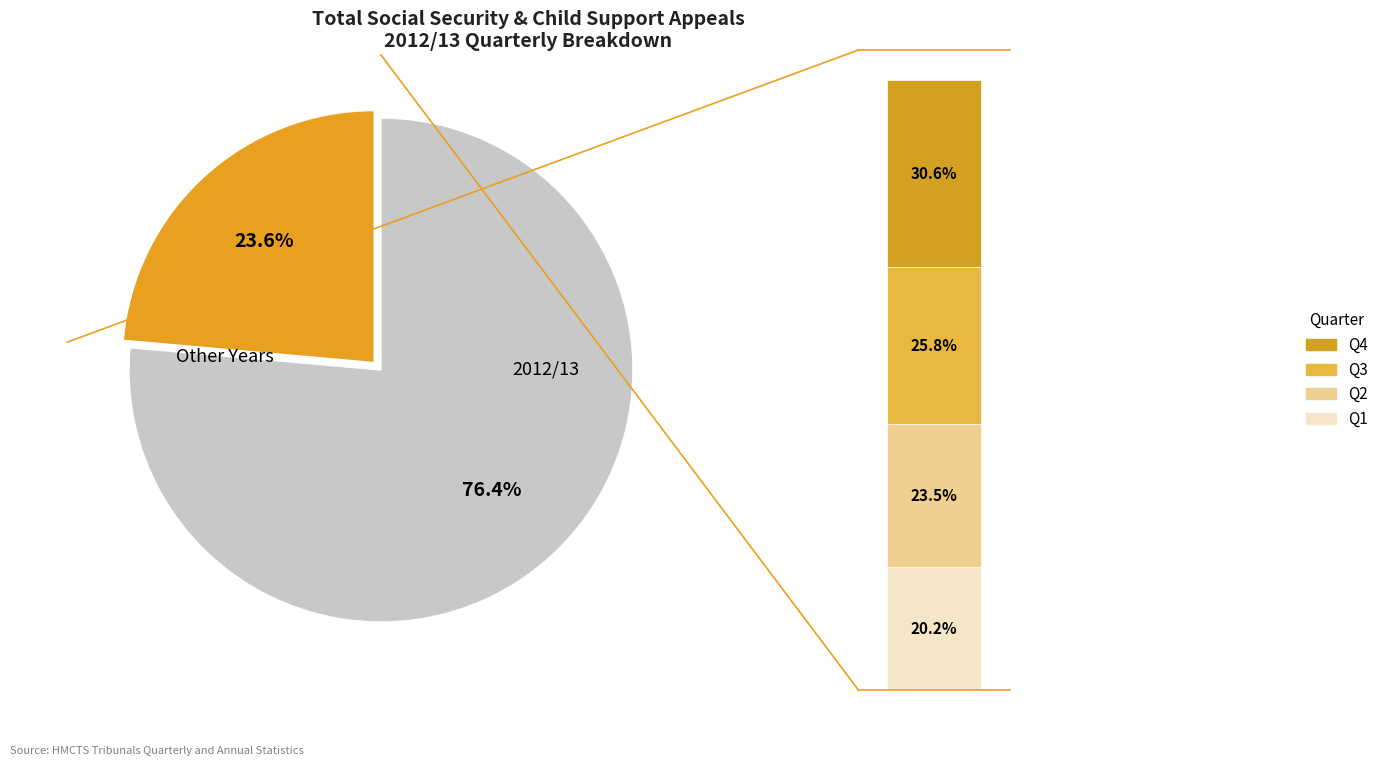

Which category has the biggest portion of the pie?

2012/13